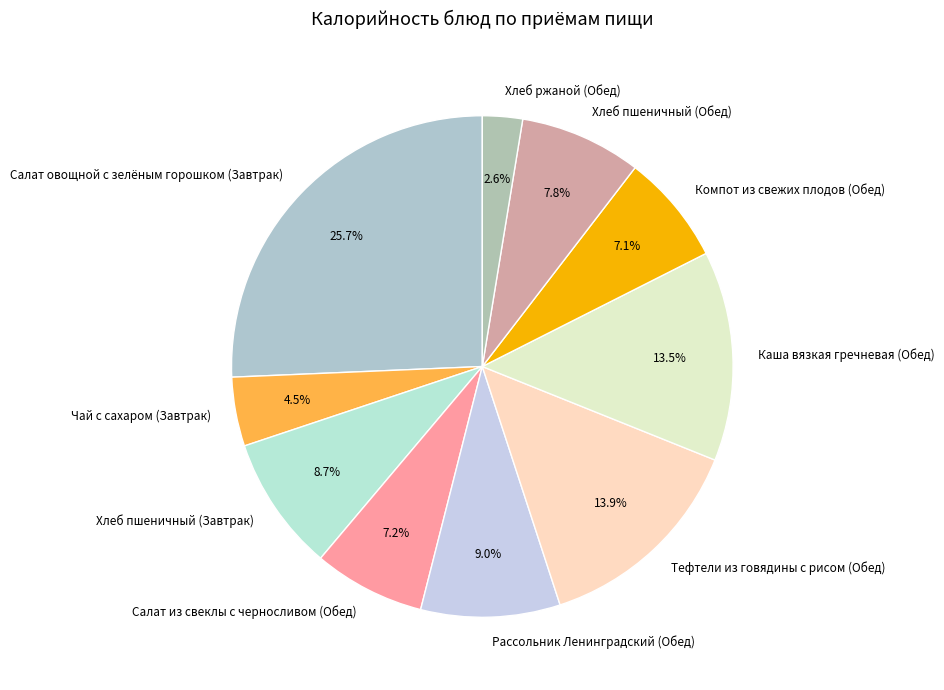

Combined, do Хлеб ржаной (Обед) and Салат из свеклы с черносливом (Обед) account for over 50%?

No